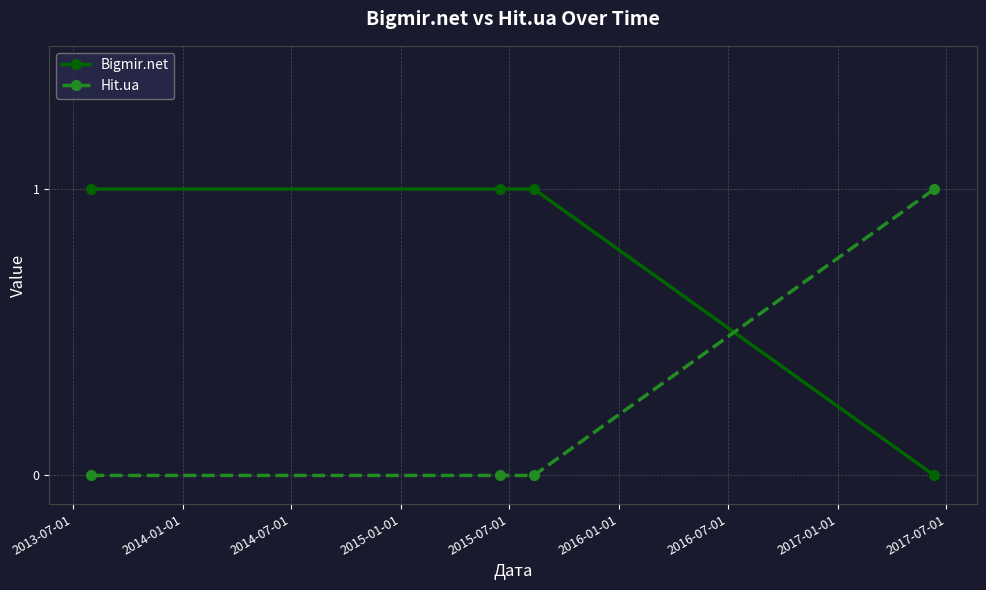

What is the value of the Bigmir.net point at the 2nd from the left?

1